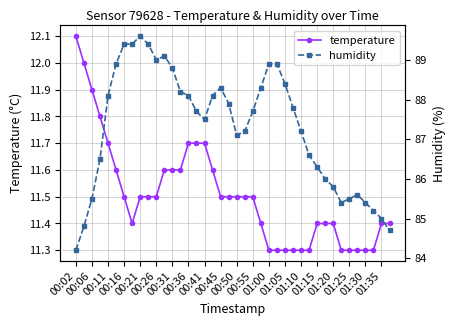

How many lines are shown in the chart?

2